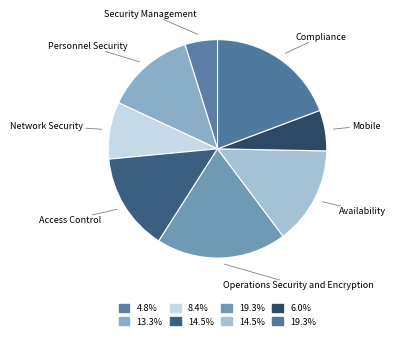

Is Network Security the majority of the pie?

No